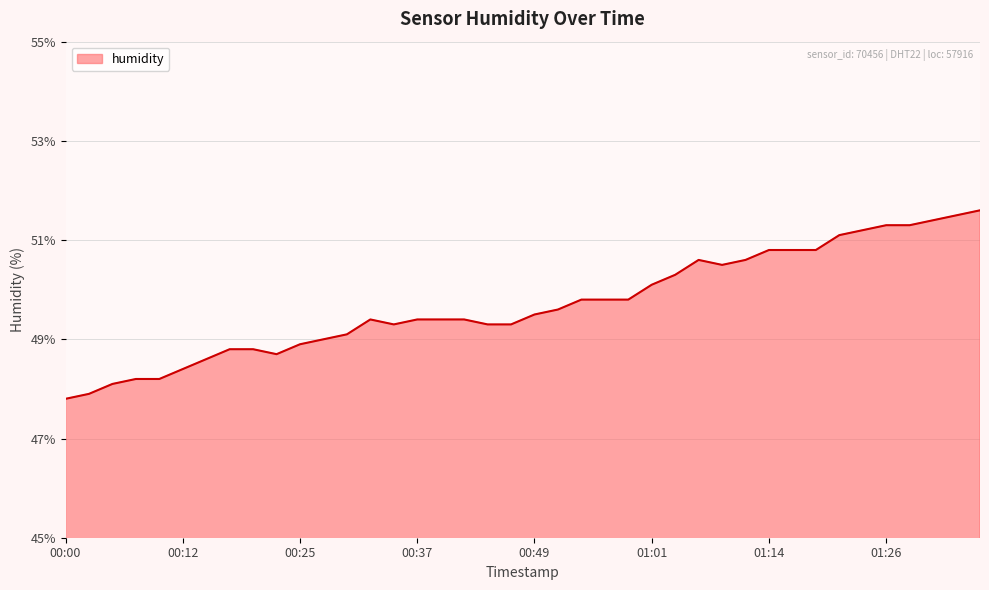

What is the smallest value displayed?

47.8